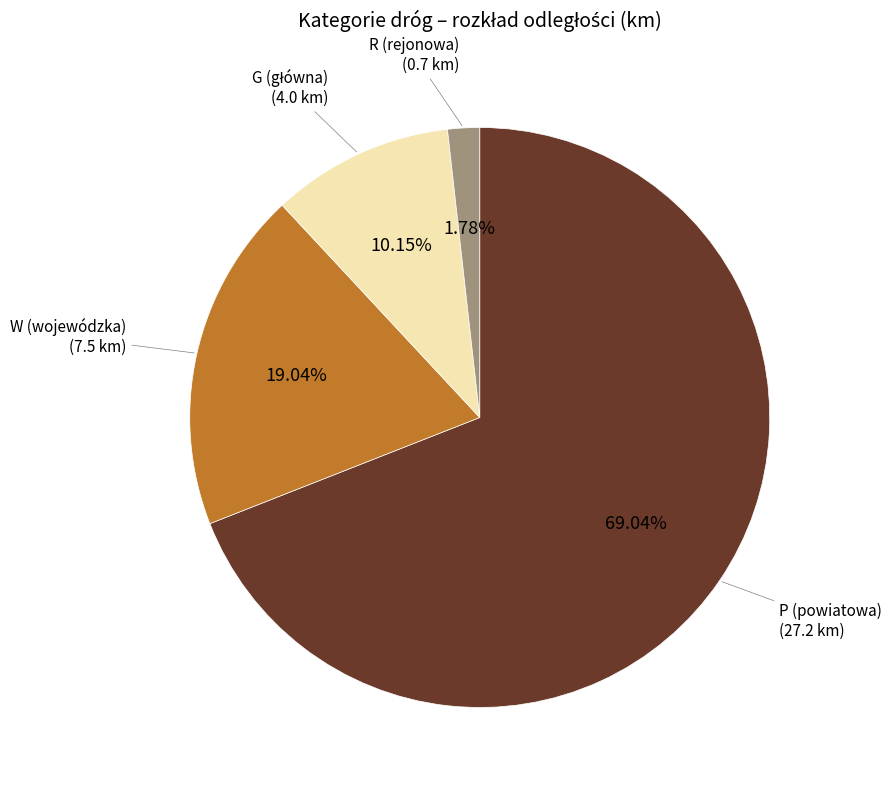

Does any single category account for the majority?

Yes